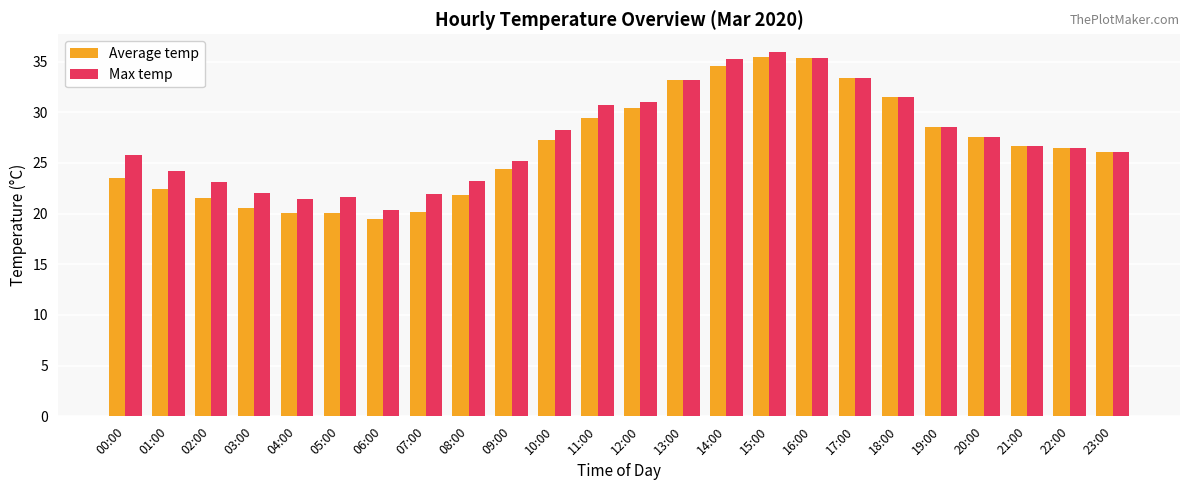

How many data points does each series have?

24